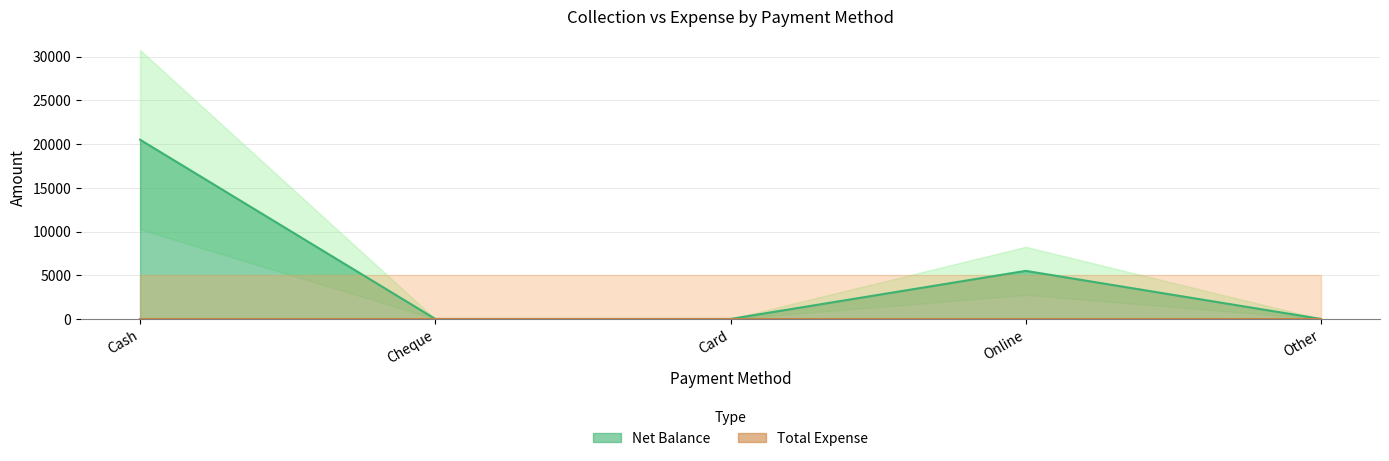

What is the maximum value shown in the chart?

20500